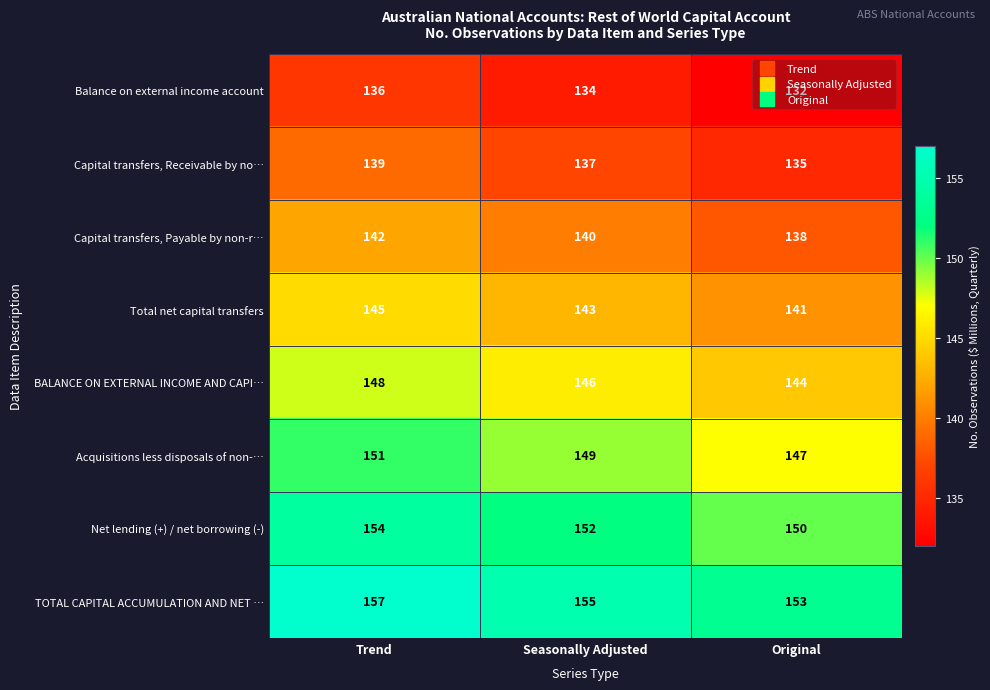

Which series has the largest total across all categories?

TOTAL CAPITAL ACCUMULATION AND NET …